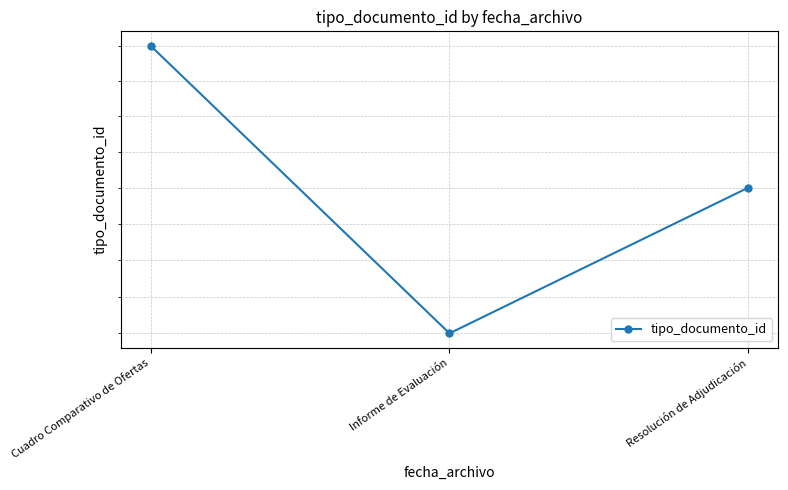

Reading left to right, extract all data points from this chart.

Cuadro Comparativo de Ofertas=38	Informe de Evaluación=36	Resolución de Adjudicación=37